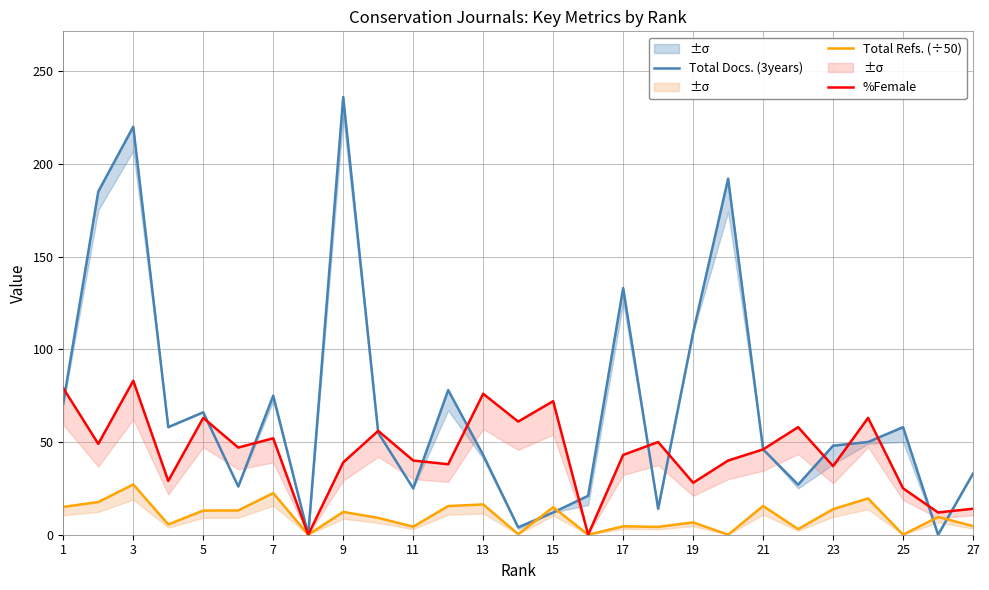

In Total Docs. (3years), how many points are lower than both neighbors (excluding endpoints)?

8